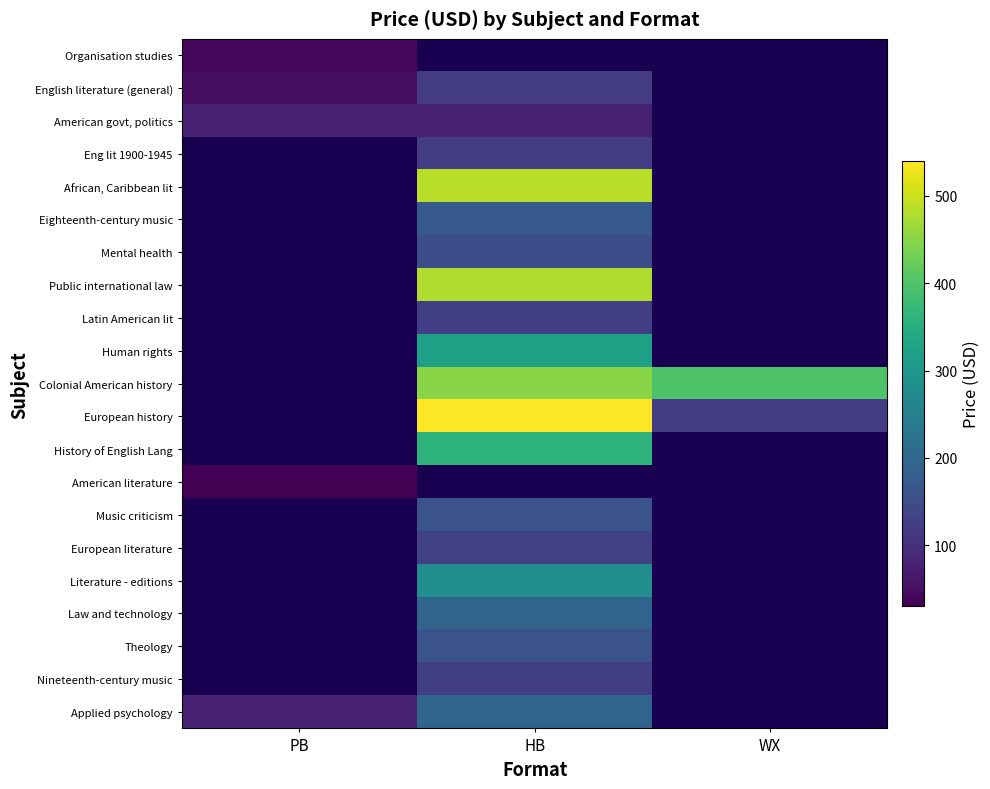

Is the value of European history at PB greater than the value of European literature at WX?

No